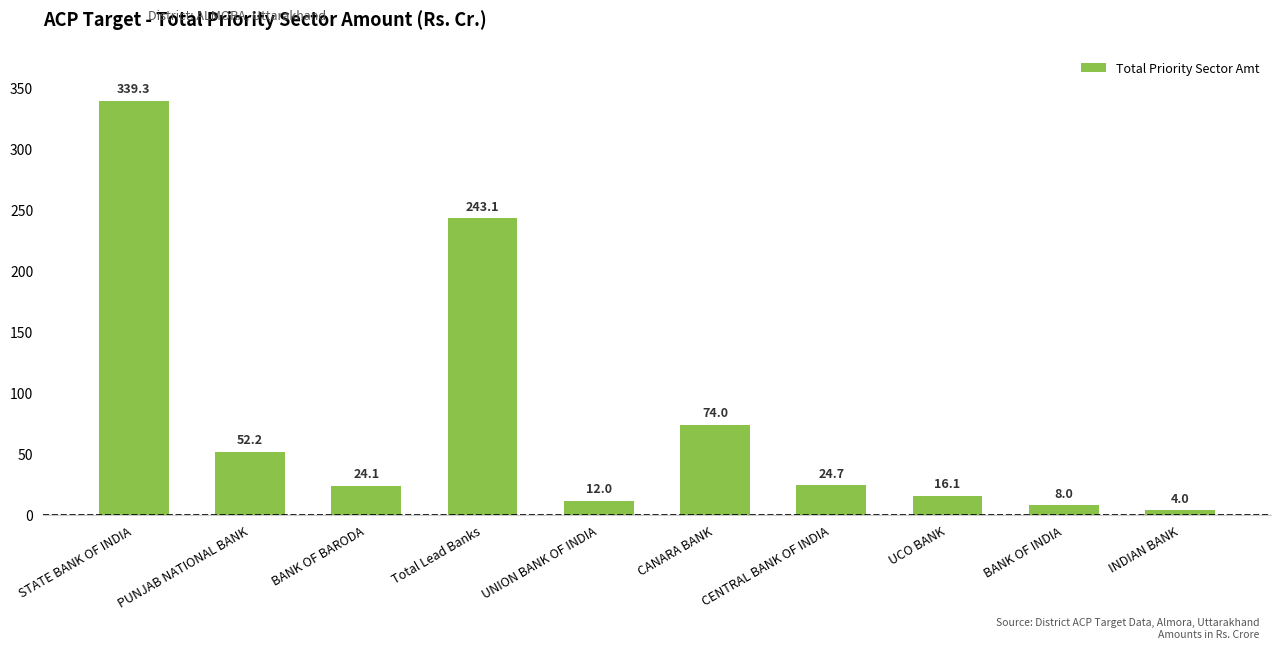

What is the difference between the second highest and second lowest values?

235.0